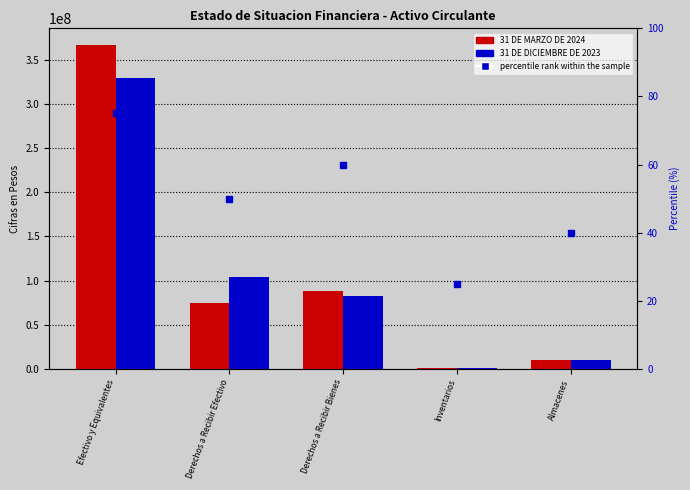

What is the difference between the second highest and second lowest values in the 31 DE DICIEMBRE DE 2023 series?

93945407